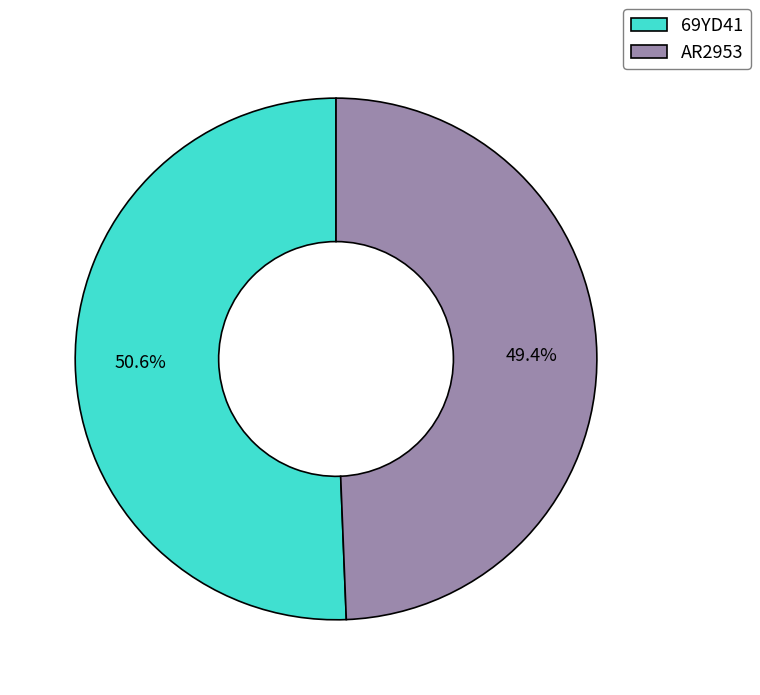

To the nearest percent, what portion does AR2953 represent?

49%